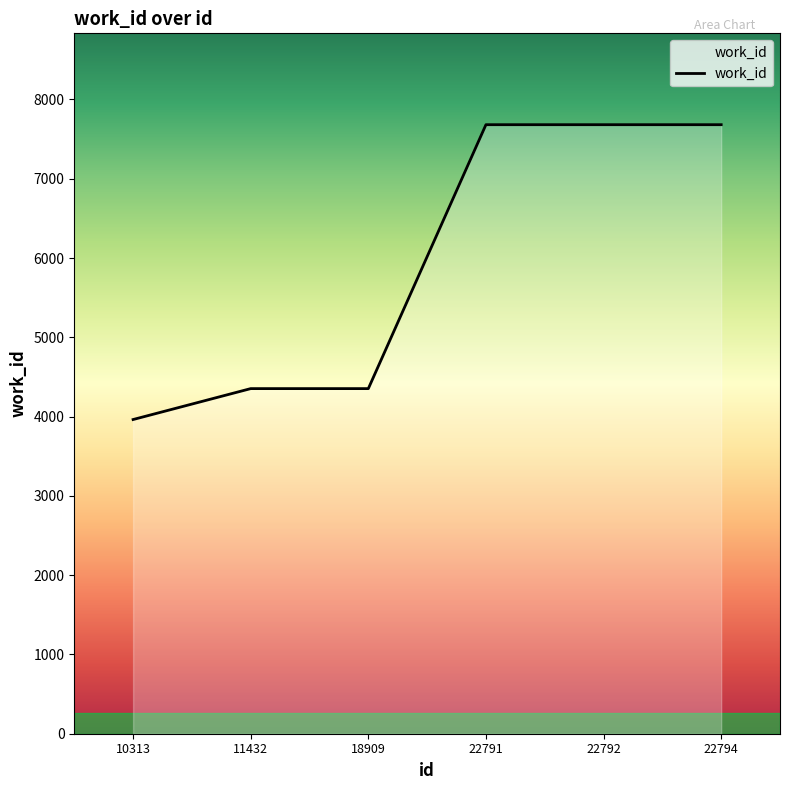

Count the number of data series in this chart.

1